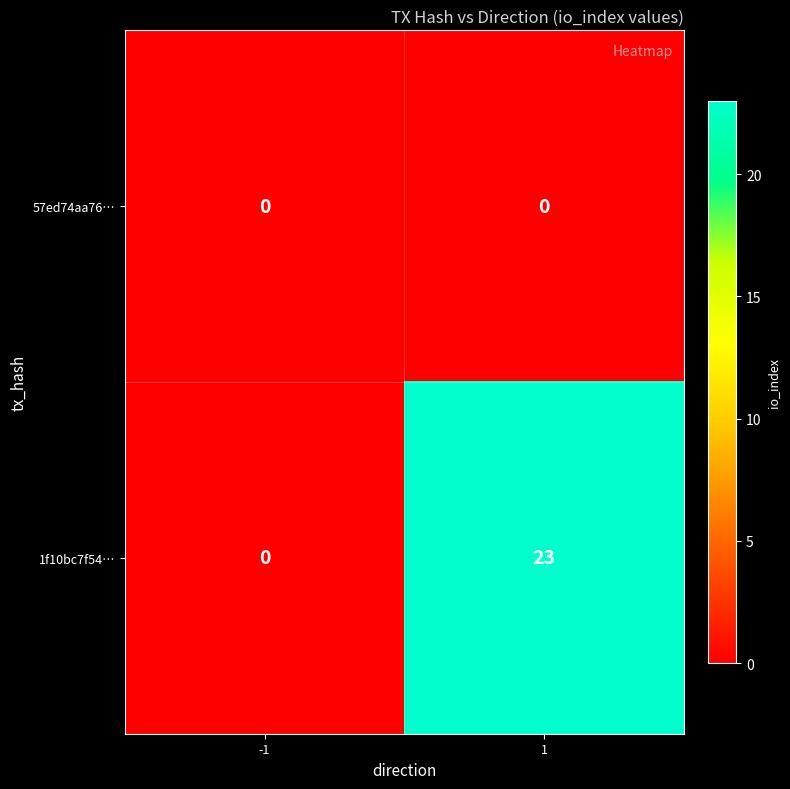

Rank the series by their maximum value, from highest to lowest.

1f10bc7f54…, 57ed74aa76…